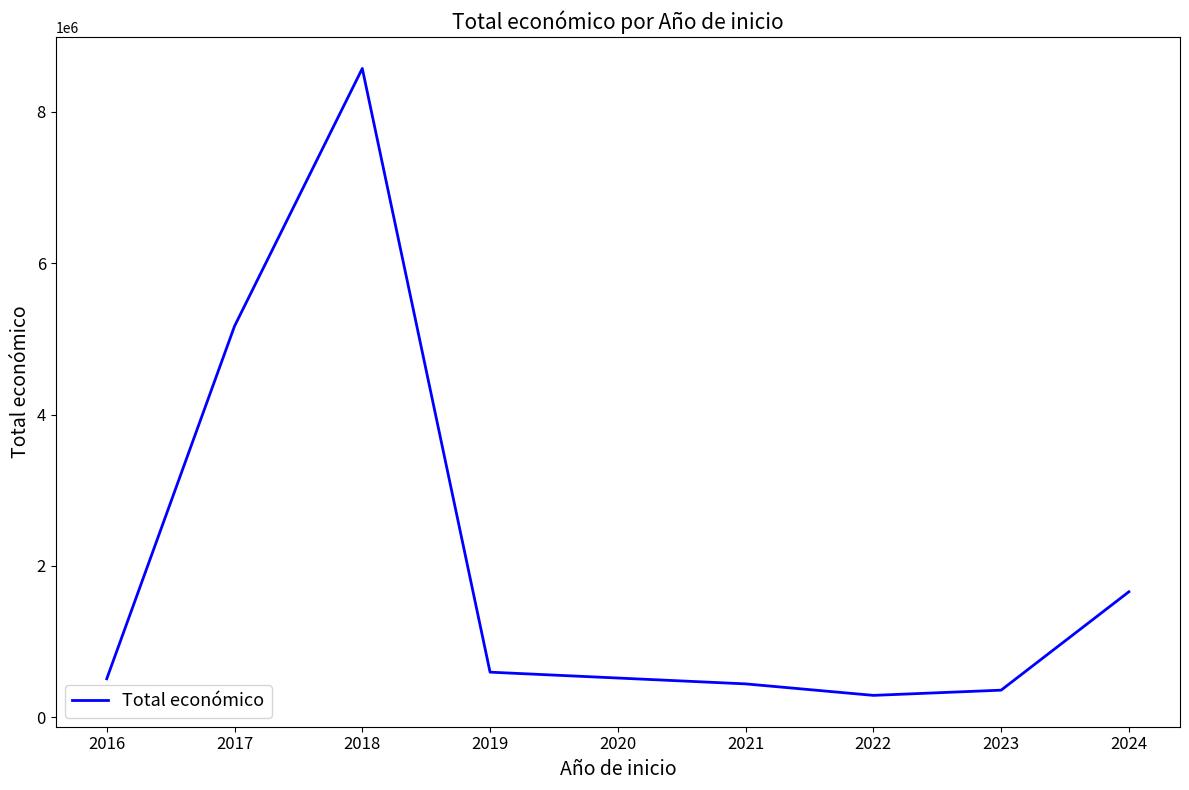

Reading left to right, what are all the values shown in this chart?

507848	5167655	8572943	595133	440317	288409	357343	1657457